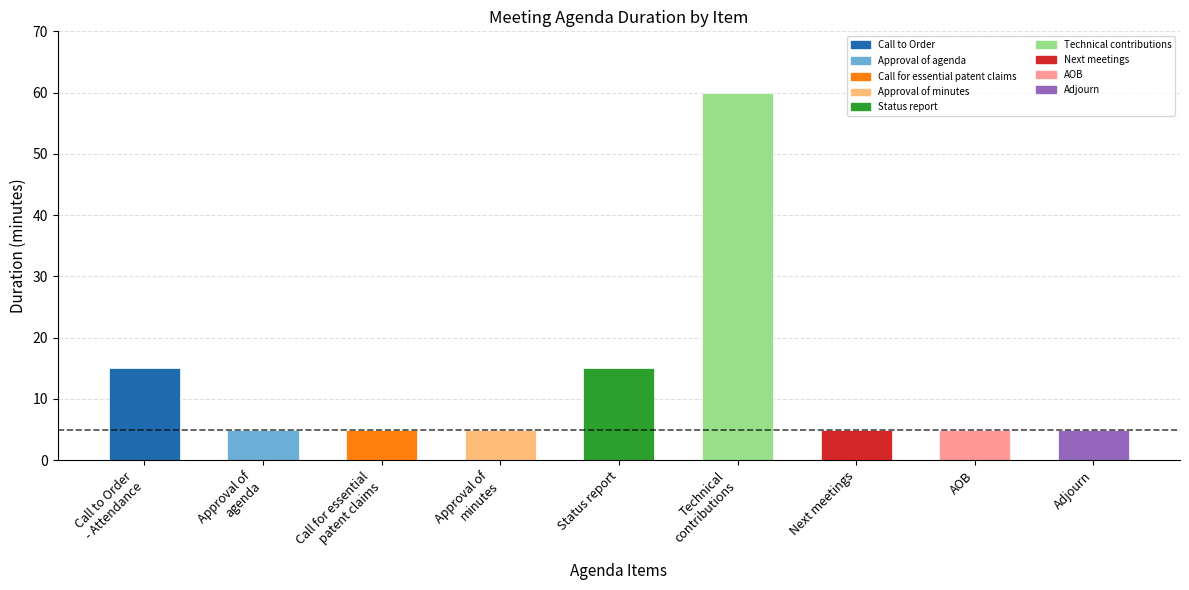

Between Call to Order
- Attendance and Adjourn, which is larger?

Call to Order
- Attendance